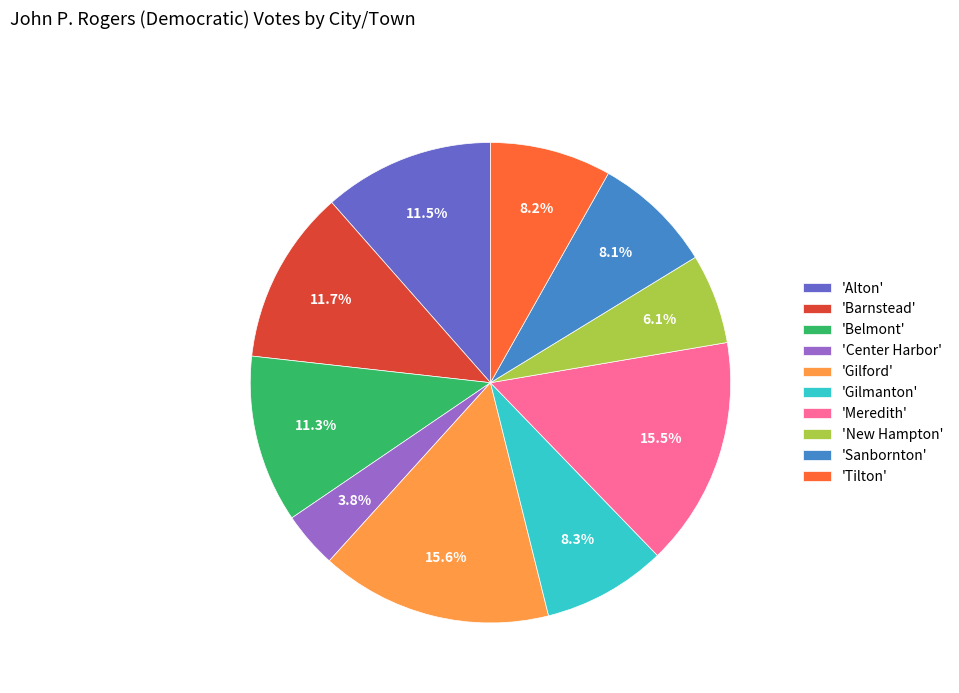

Count the number of slices in the pie.

10